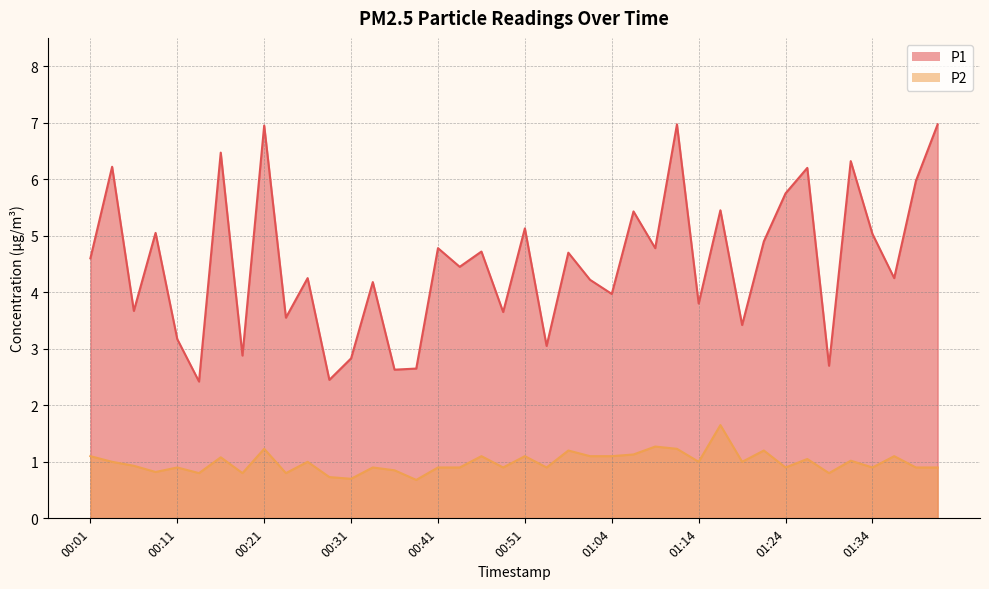

What is the difference between the highest and lowest values at 01:29?

1.9